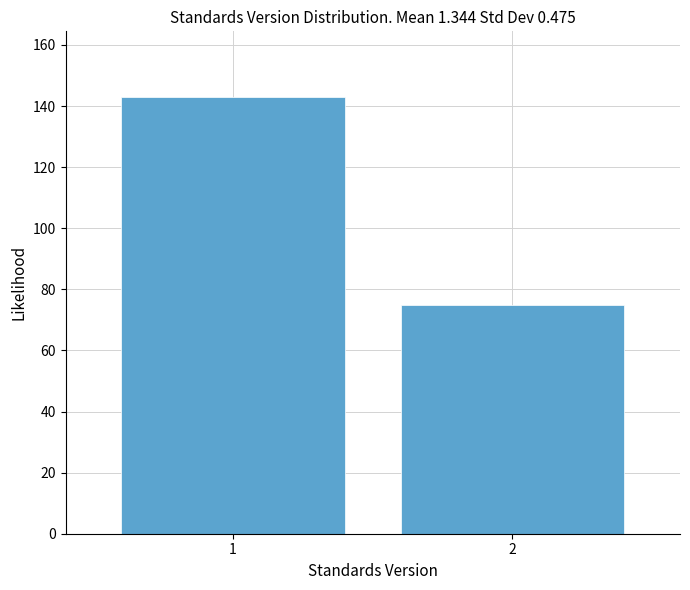

Reading left to right, transcribe all the data shown in this chart.

143	75